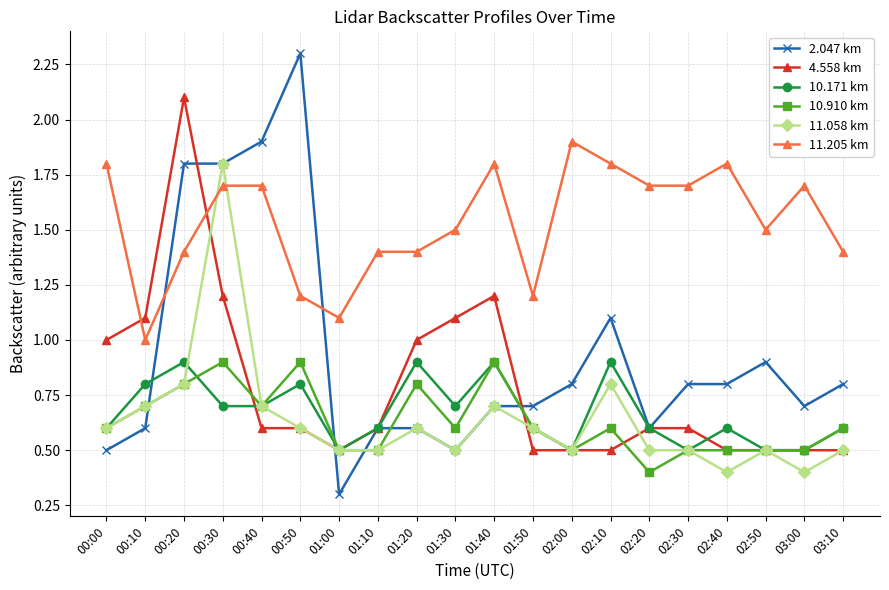

The 11.058 km series shows 1.2 at 00:40. True or false?

False